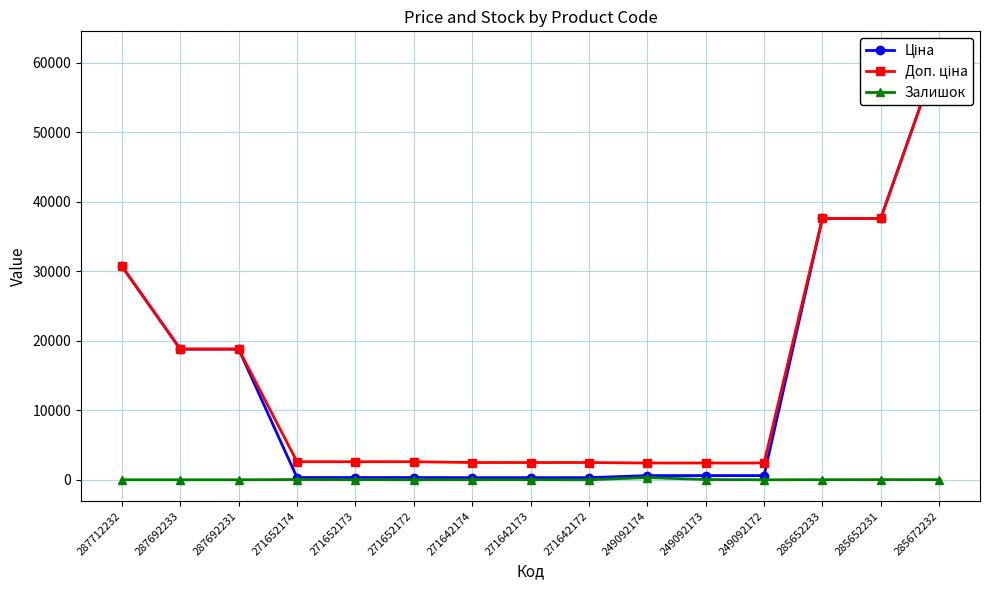

What is the total value across all series at 249092172?

3018.6